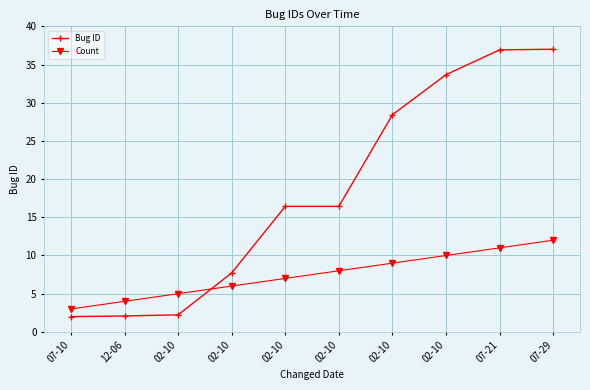

How many series are shown in this chart?

2